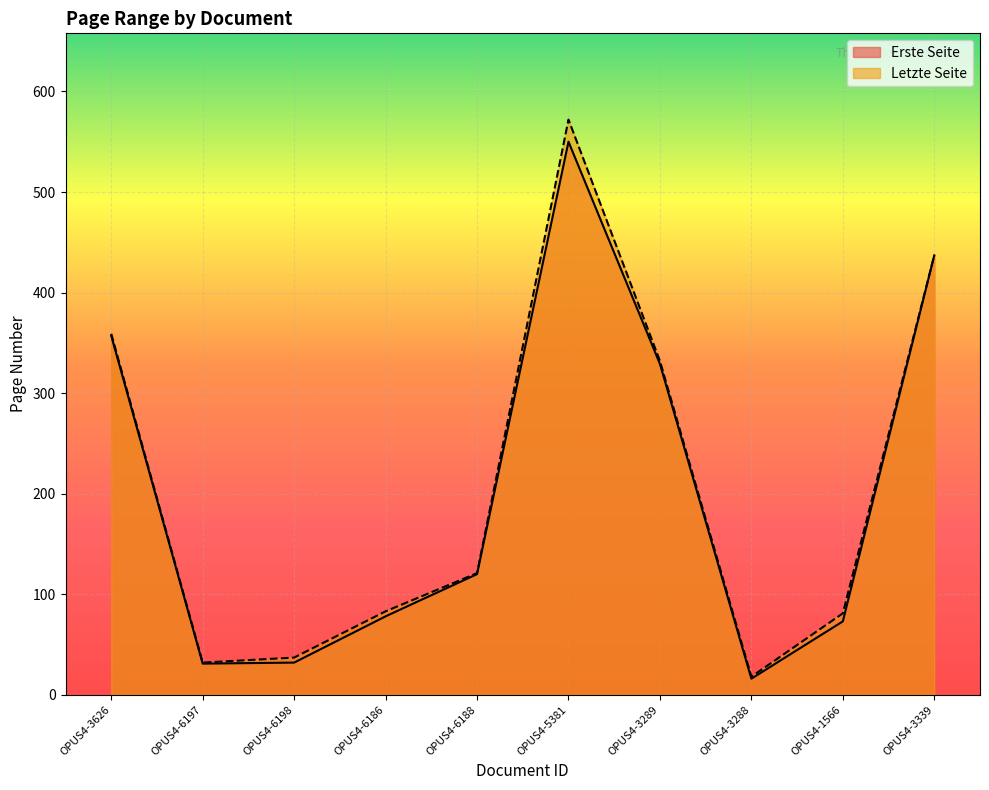

How many data points does each series have?

10